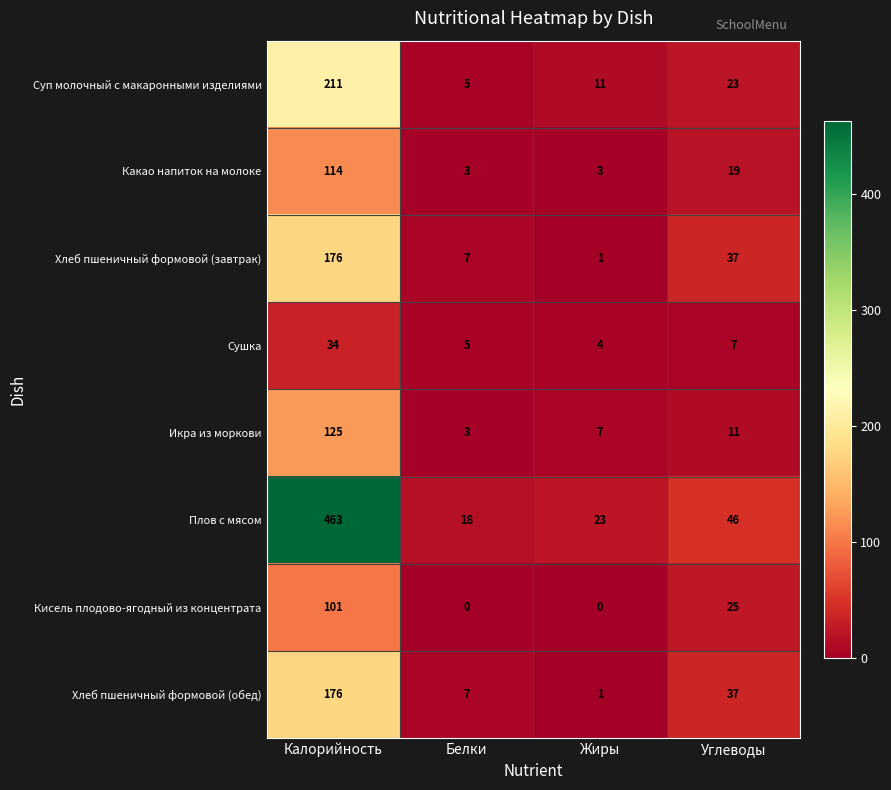

At which label does Кисель плодово-ягодный из концентрата reach its peak?

Калорийность